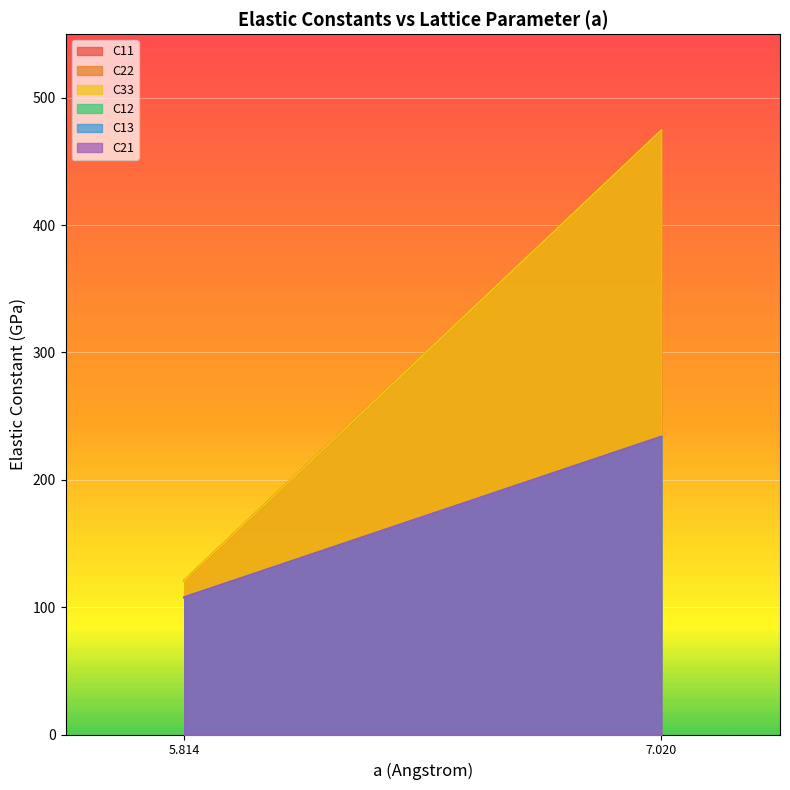

What are all the series names shown in the legend?

C11, C22, C33, C12, C13, C21